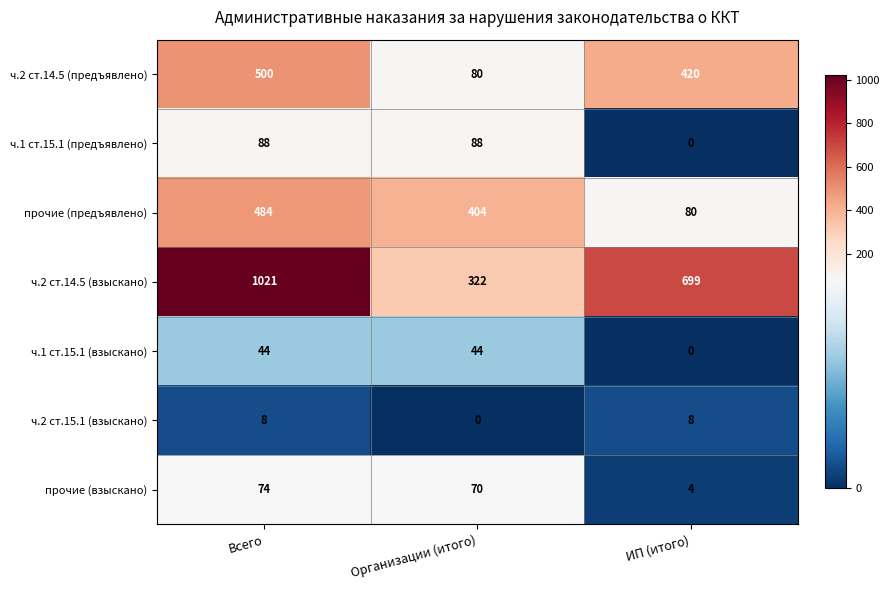

What is the sum of the ч.2 ст.15.1 (взыскано) values at Всего and ИП (итого)?

16